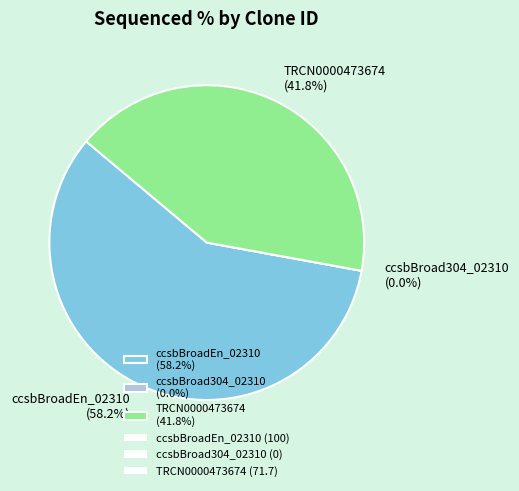

Count the number of slices in the pie.

3